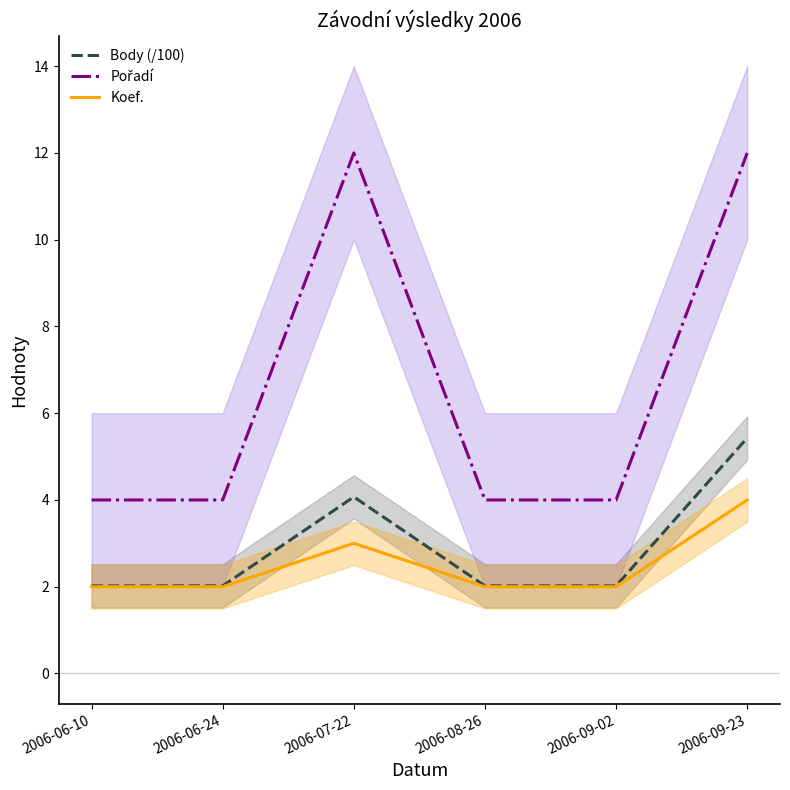

How many data points in Pořadí are above 4?

2